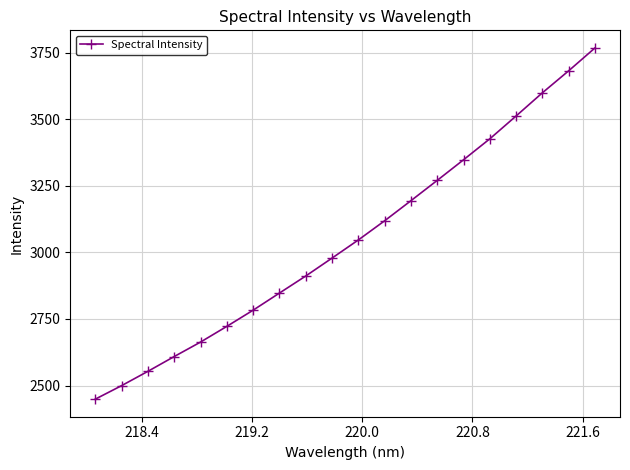

What is the greatest value displayed?

3767.9